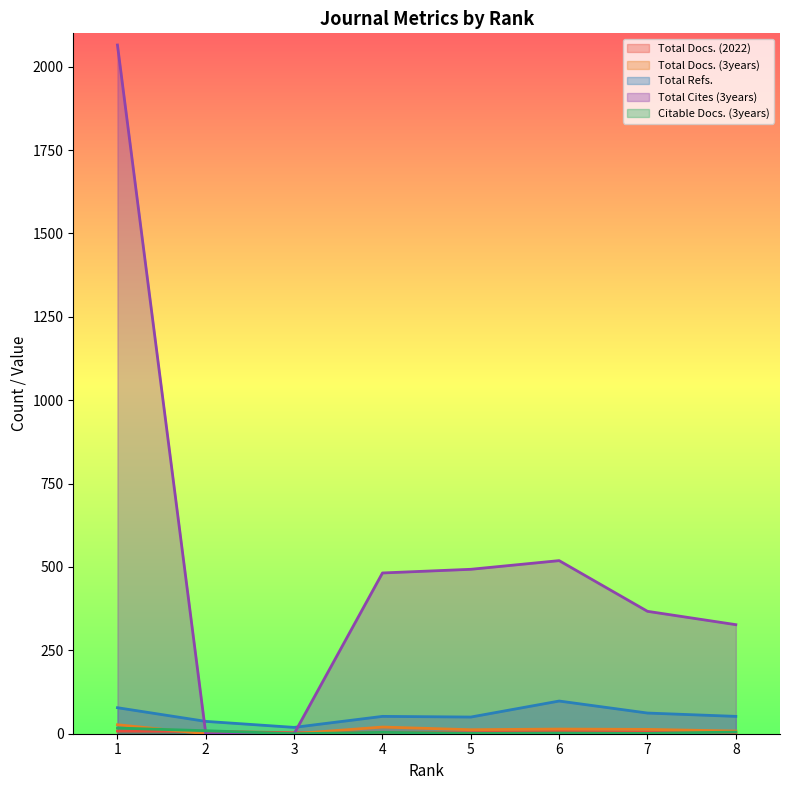

Does the chart have visible grid lines?

No